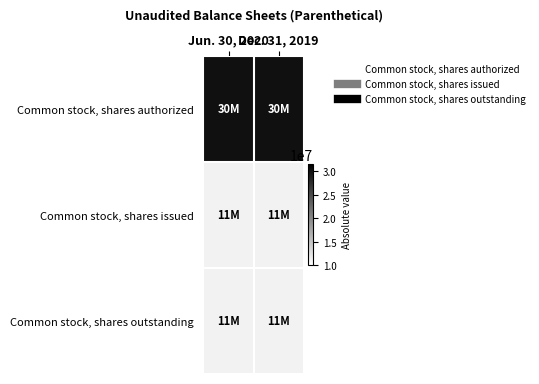

Reading left to right, extract all data points from this chart.

Common stock, shares authorized: Jun. 30, 2020=30000000	Dec. 31, 2019=30000000
Common stock, shares issued: Jun. 30, 2020=11034000	Dec. 31, 2019=11034000
Common stock, shares outstanding: Jun. 30, 2020=11034000	Dec. 31, 2019=11034000